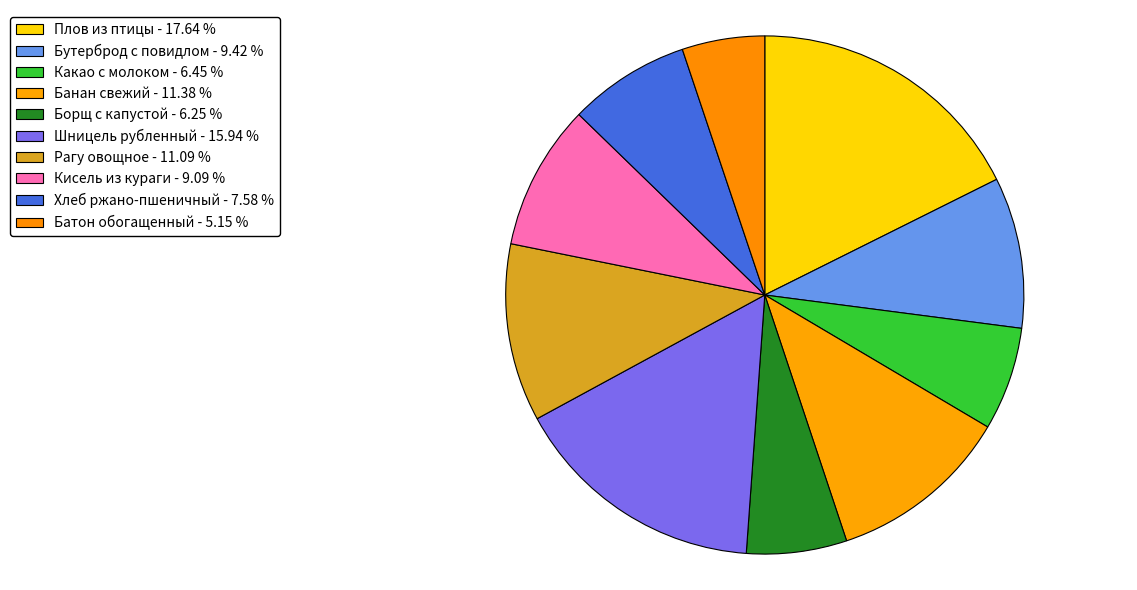

To the nearest percent, what percentage of the pie is Шницель рубленный?

16%